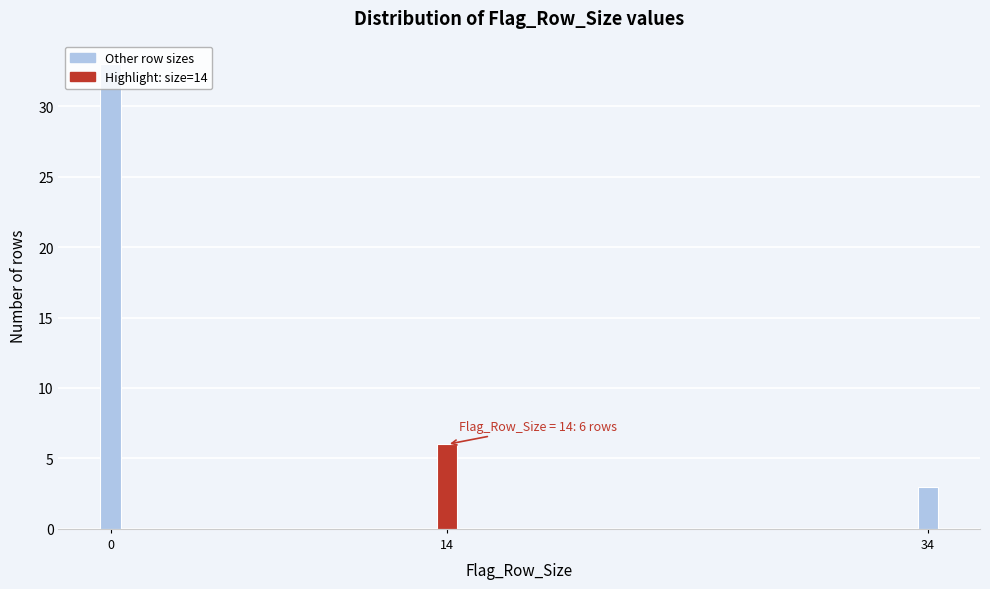

What is the maximum value shown in the chart?

33